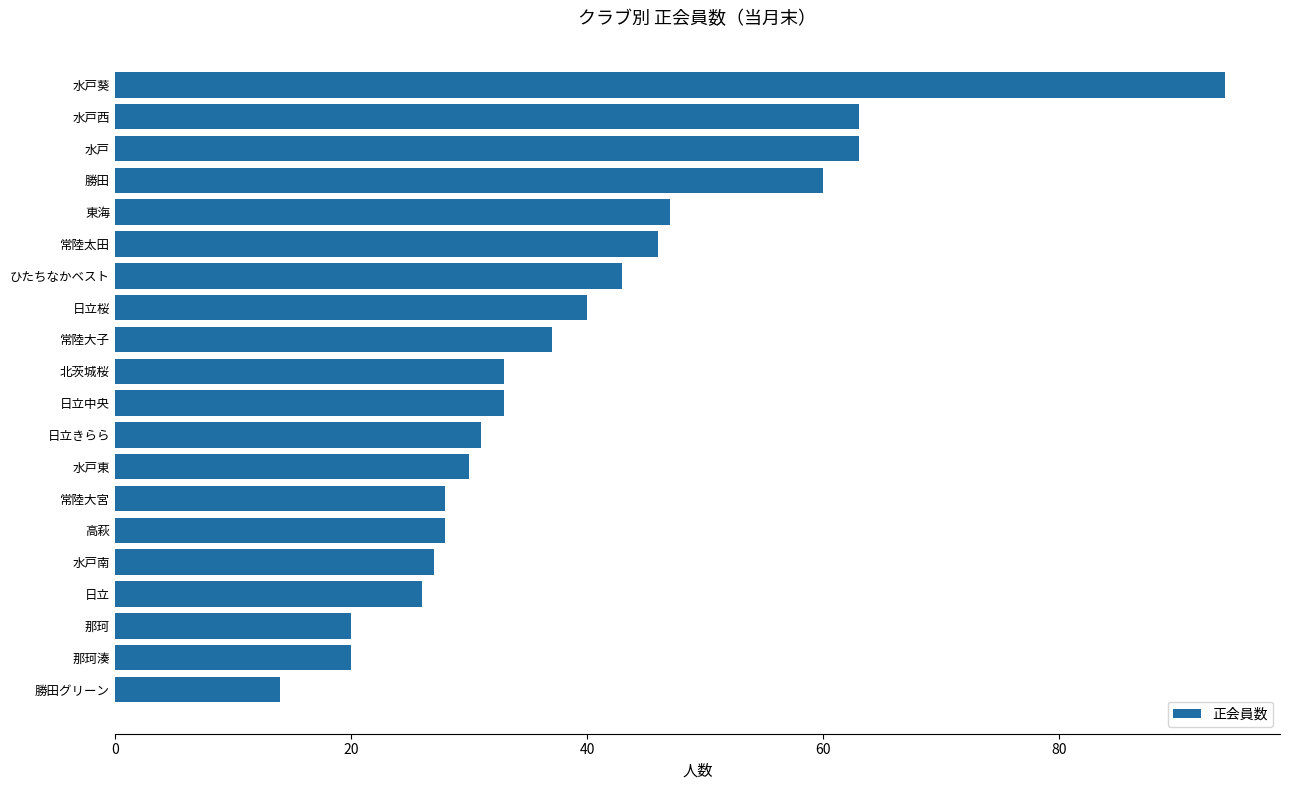

Where is the data nearest to the value 54?

勝田